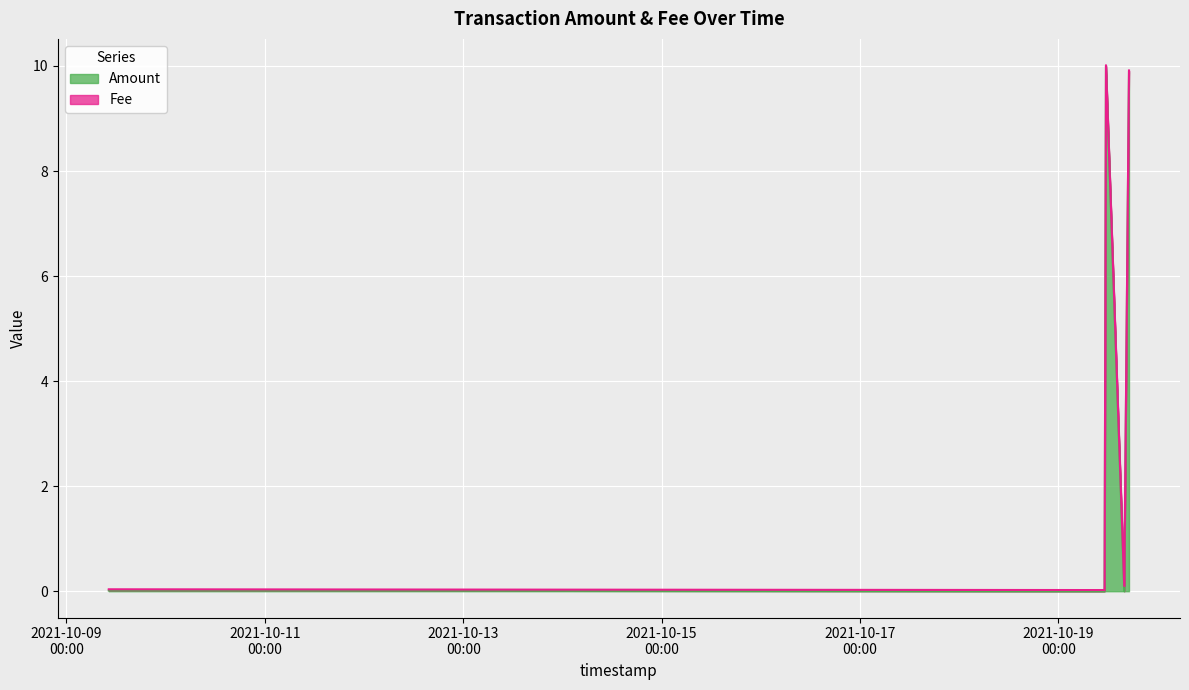

Which series ends up on top after the final intersection of Fee and Amount?

Fee